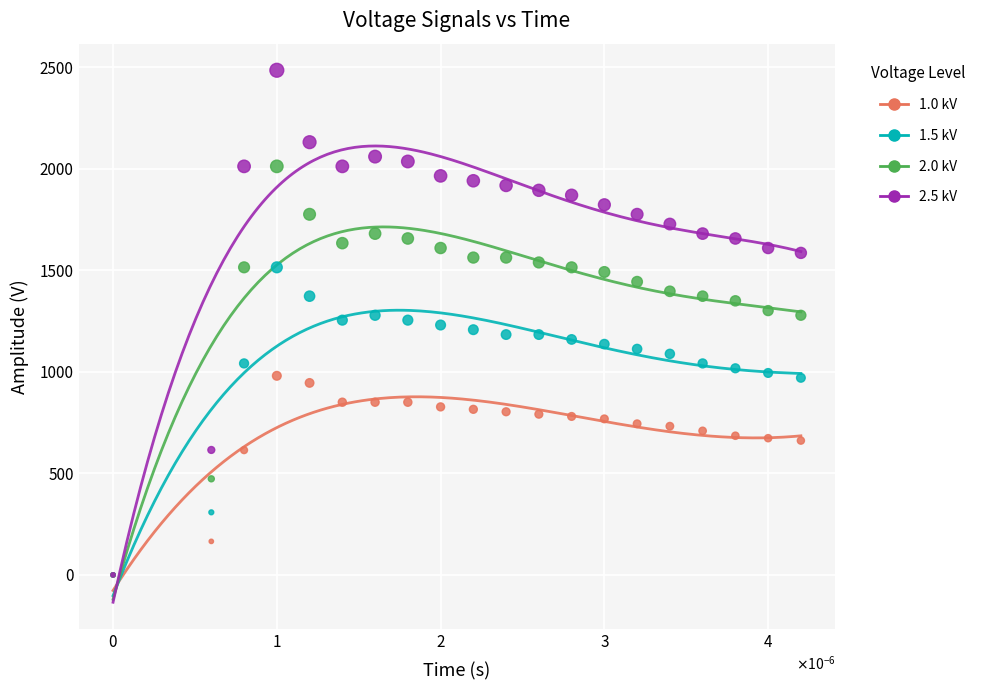

What are all the series names shown in the legend?

1.0 kV, 1.5 kV, 2.0 kV, 2.5 kV